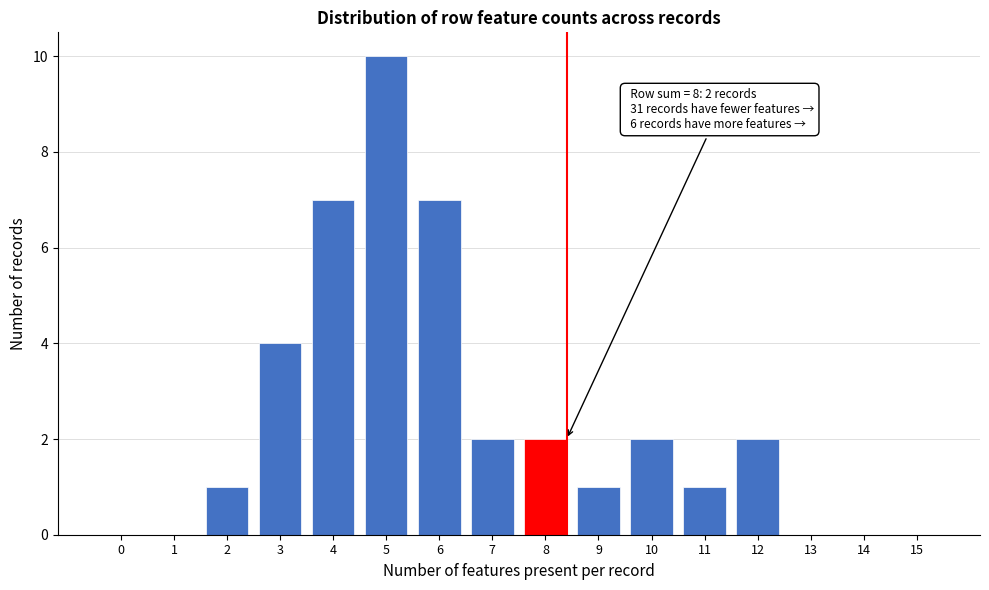

Reading left to right, what are all the values shown in this chart?

0=0	1=0	2=1	3=4	4=7	5=10	6=7	7=2	8=2	9=1	10=2	11=1	12=2	13=0	14=0	15=0